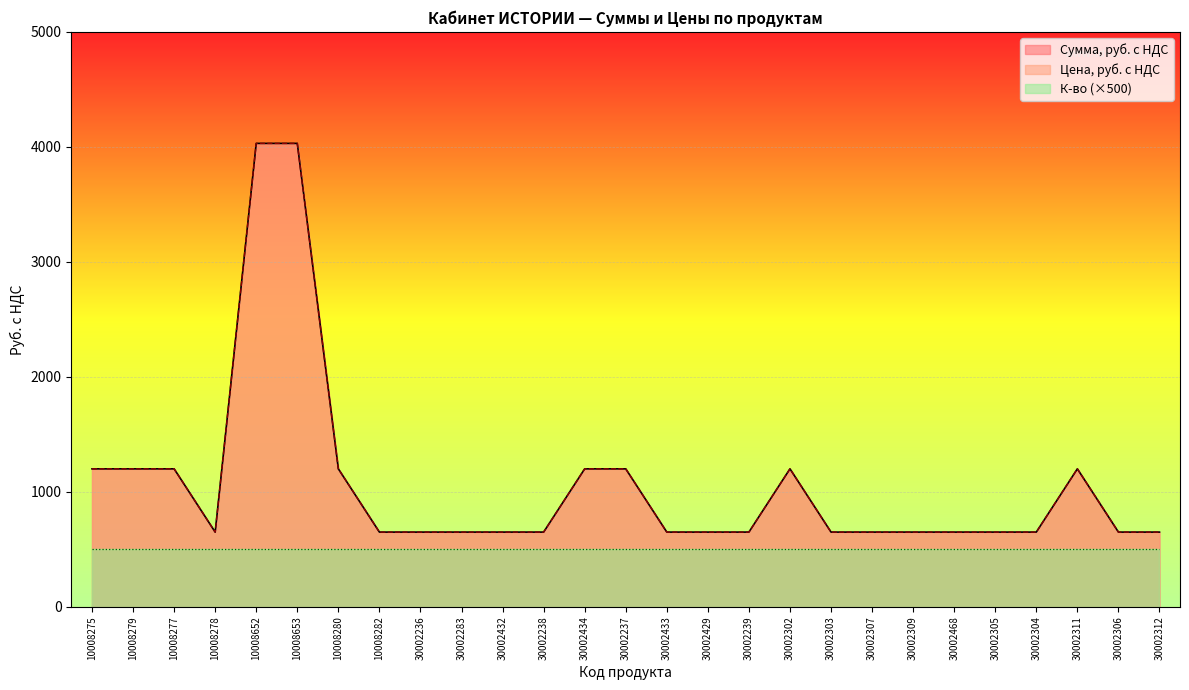

What is the label of the 3rd point from the right?

30002311